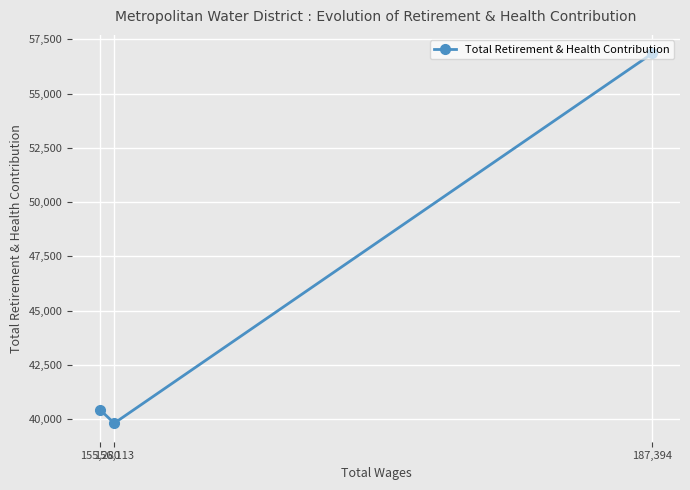

List the labels in order of value, largest first.

187,394, 155,280, 156,113